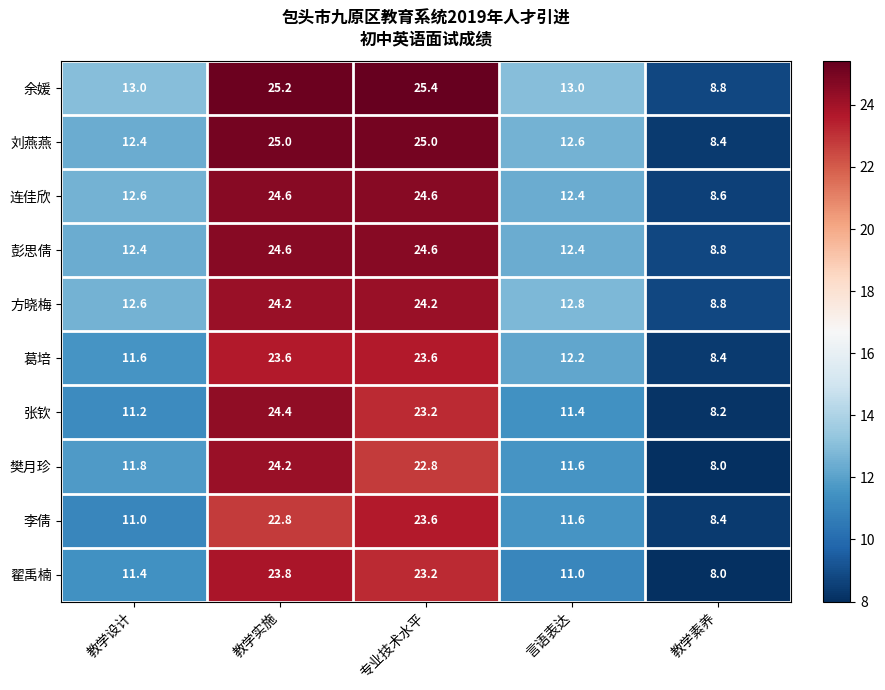

What is the difference between the second highest and minimum values in the 彭思倩 series?

15.8